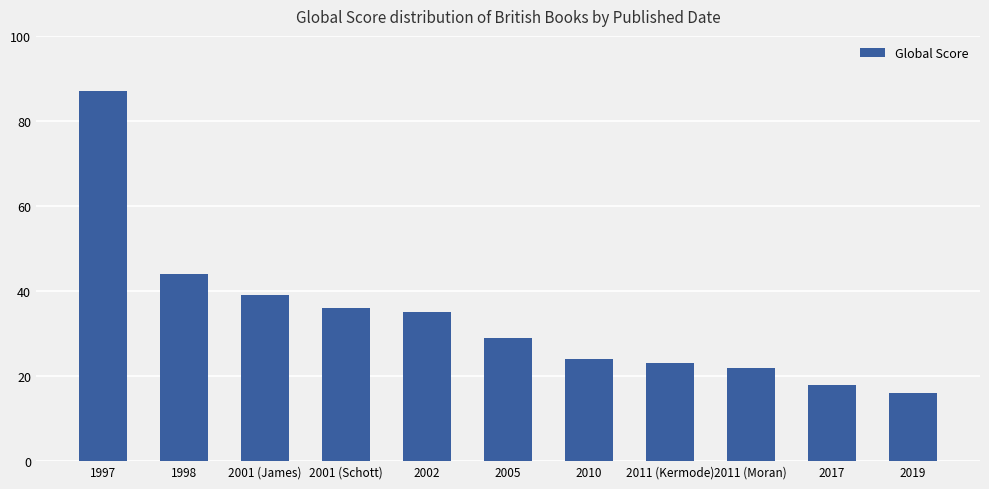

Approximately how many times larger is the value at 2019 compared to 2010?

0.7